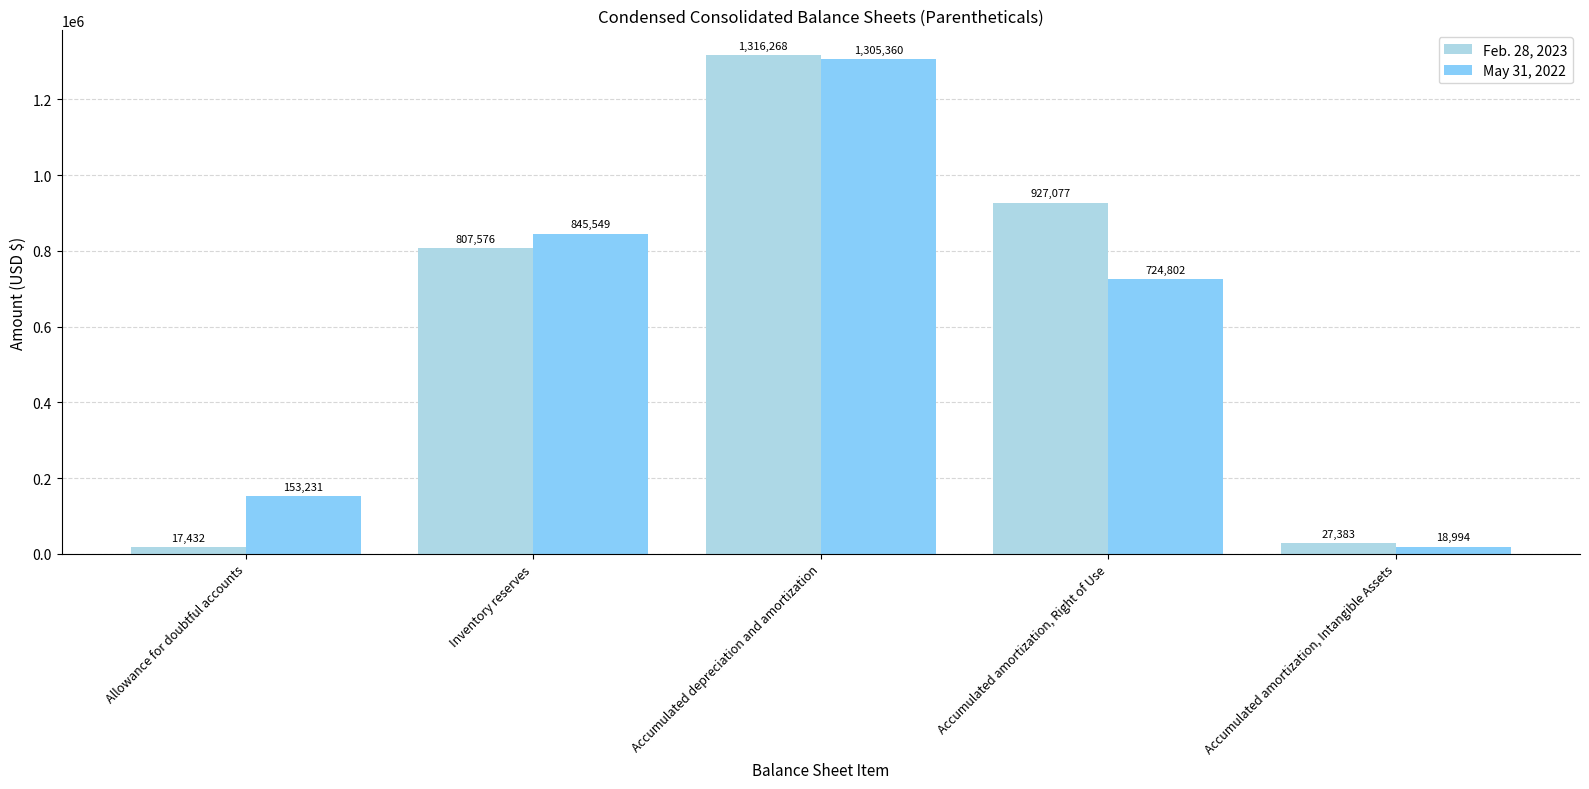

True or false: Feb. 28, 2023 has a value of 27383 at Accumulated amortization, Intangible Assets.

True